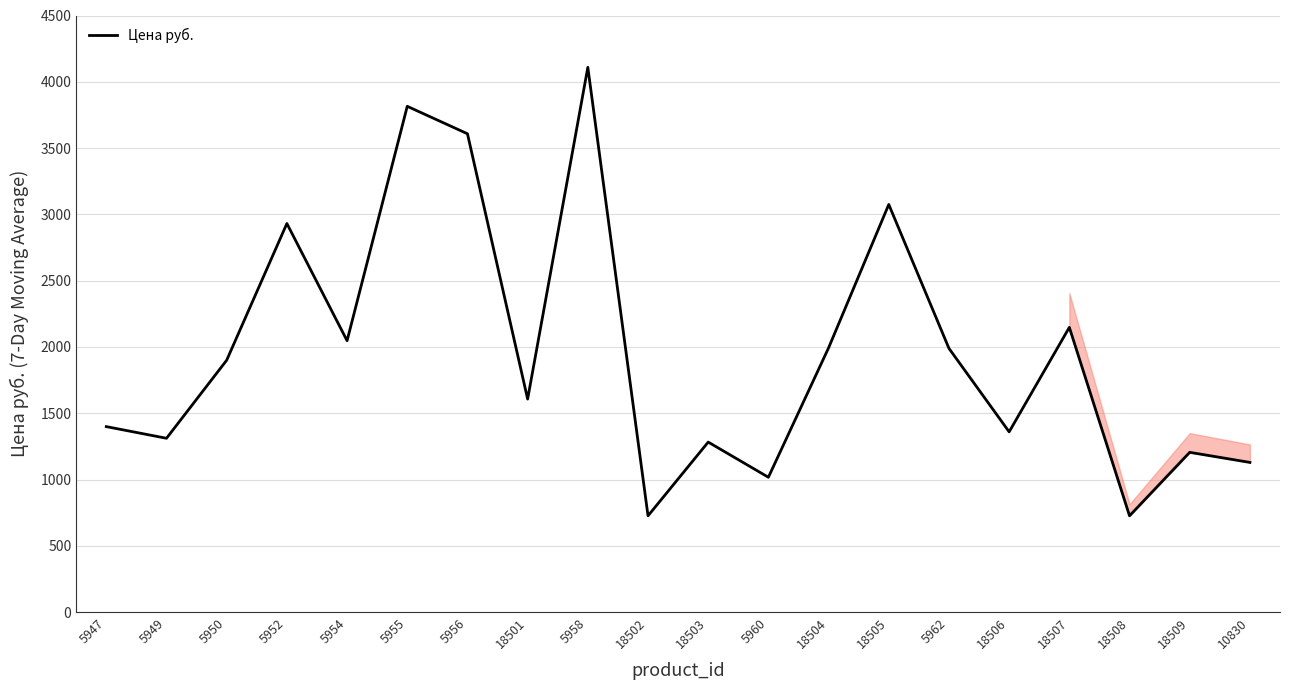

Read the value at 5962.

1989.0